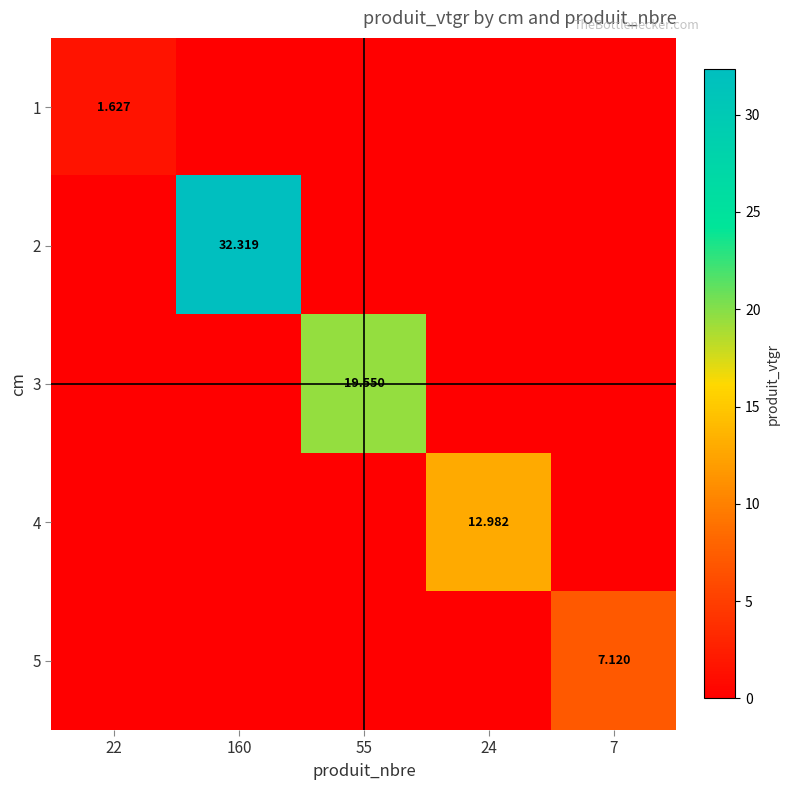

At how many categories does at least one series exceed 20?

1